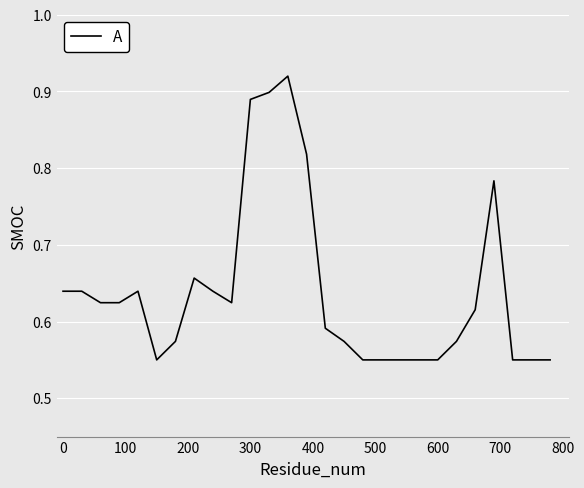

What is the difference between the maximum and minimum values?

0.4